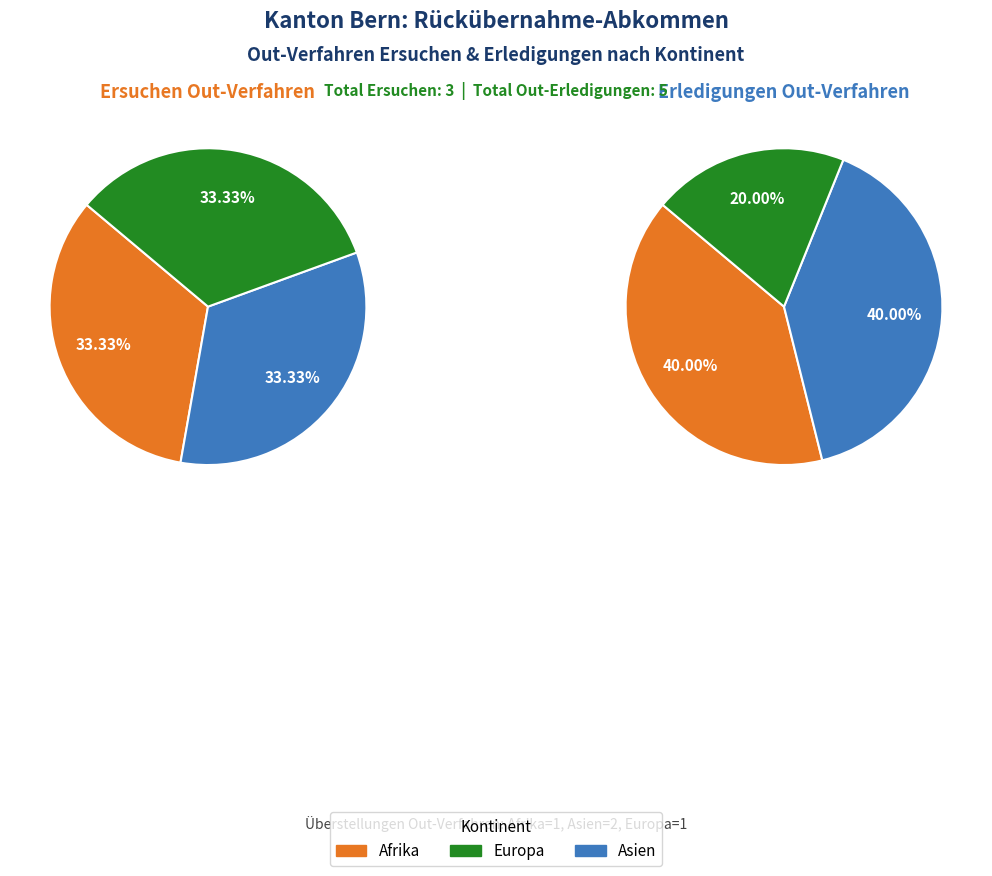

Is there any slice that represents more than half of the pie?

No